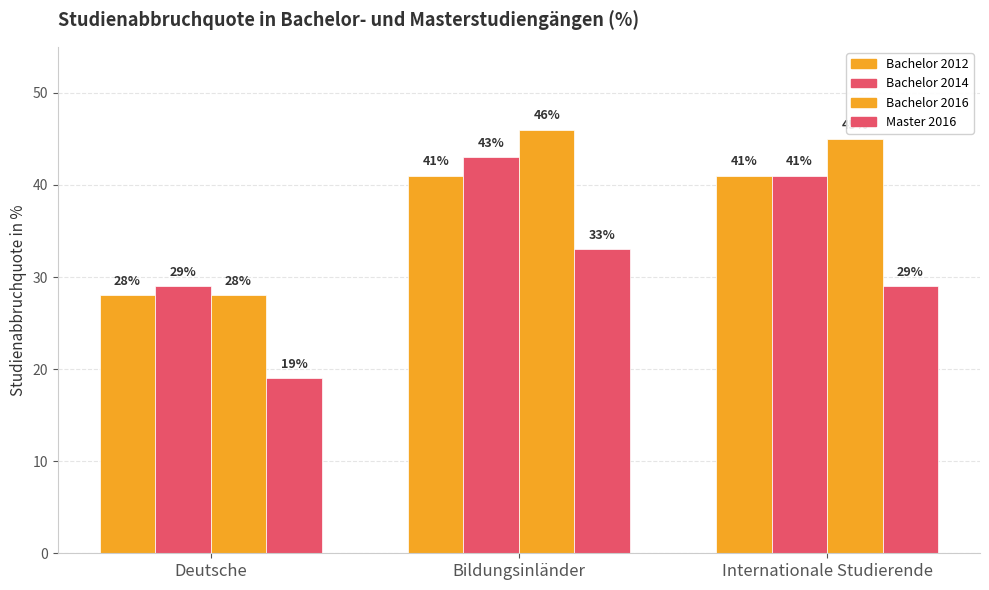

Count the number of categories in the chart.

3